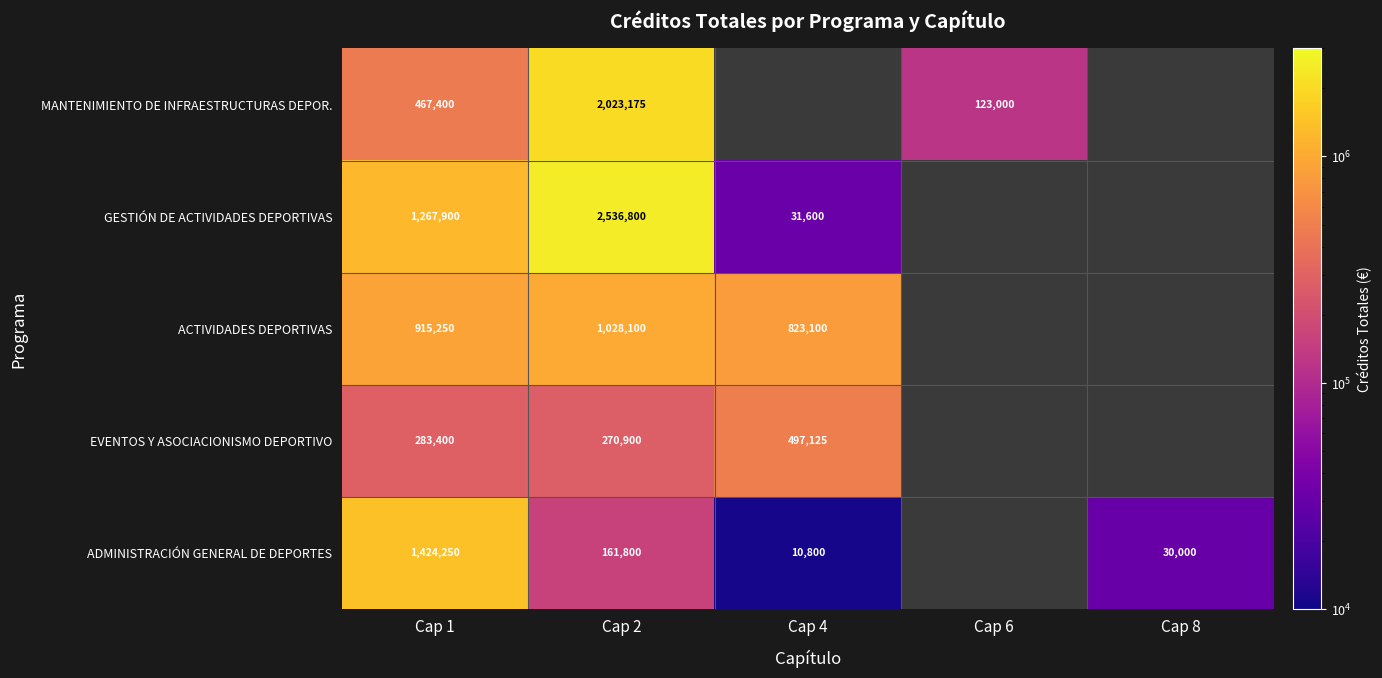

At Cap 2, list the series in order from smallest to largest.

ADMINISTRACIÓN GENERAL DE DEPORTES, EVENTOS Y ASOCIACIONISMO DEPORTIVO, ACTIVIDADES DEPORTIVAS, MANTENIMIENTO DE INFRAESTRUCTURAS DEPOR., GESTIÓN DE ACTIVIDADES DEPORTIVAS